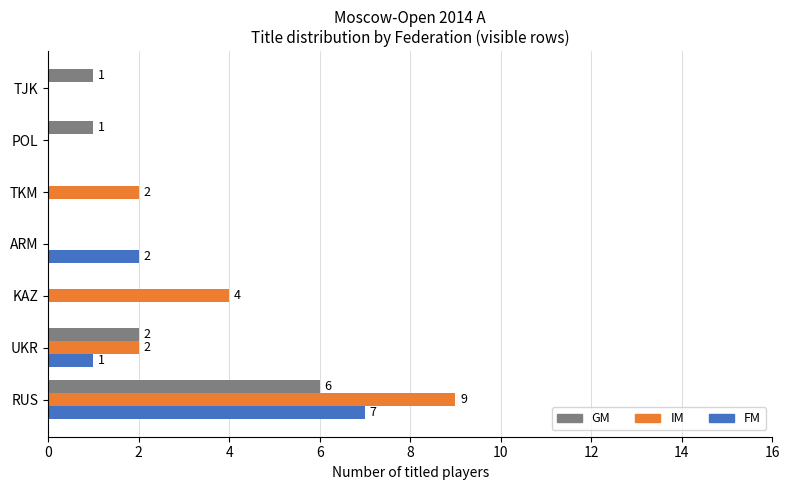

Is it true that GM equals 0 at TKM?

True